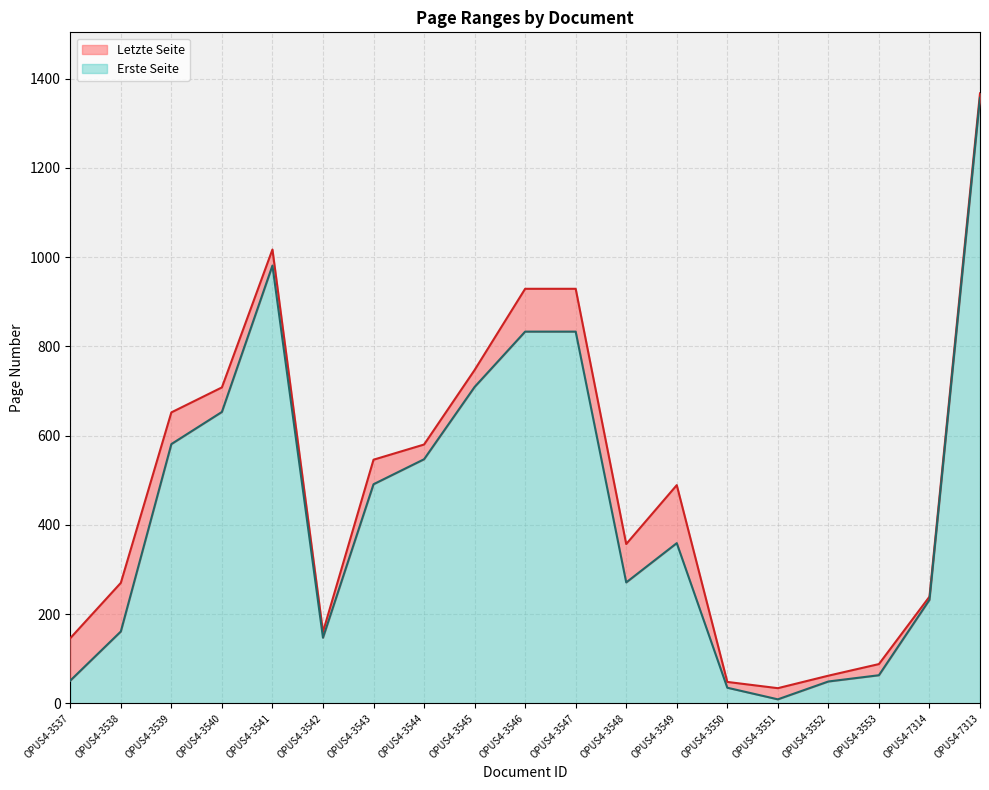

Is it true that Erste Seite equals 1135 at OPUS4-3540?

False